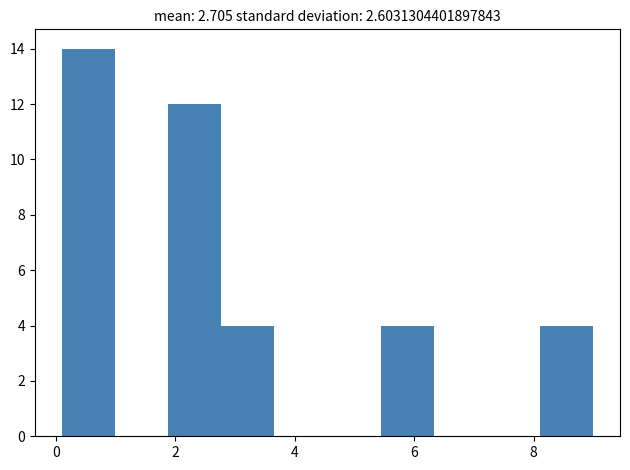

Over which range of the x-axis is the bar tallest?

0.2 to 1.0